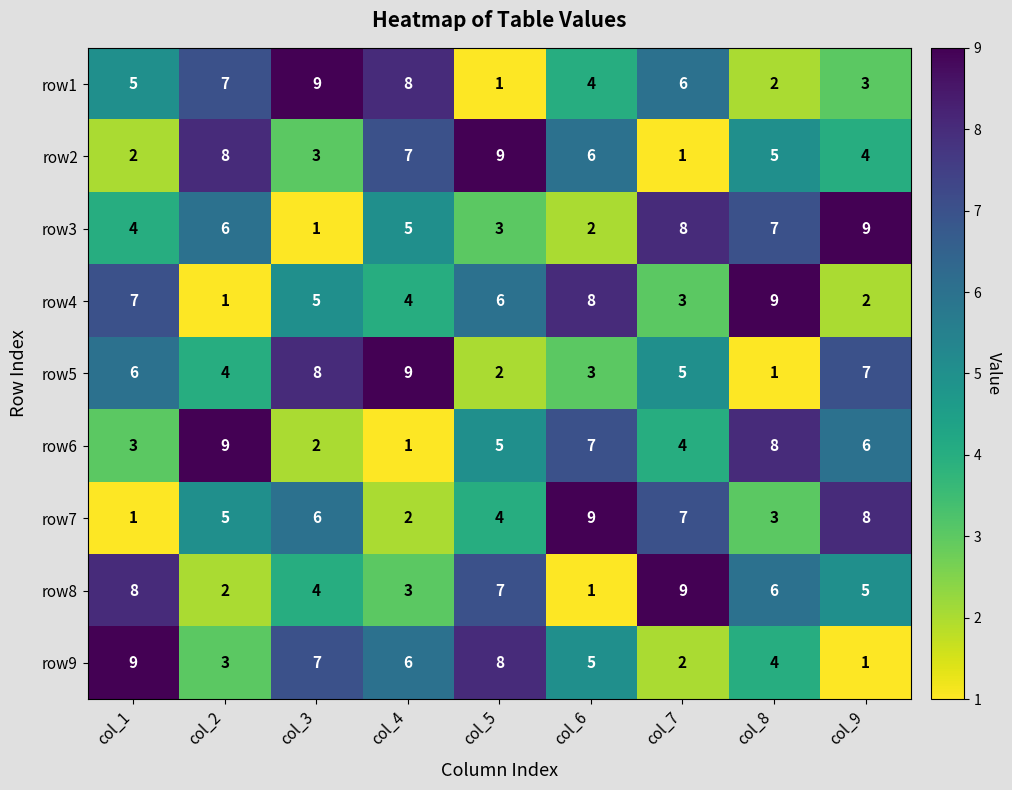

Is the value of row2 at col_9 greater than the value of row6 at col_9?

No